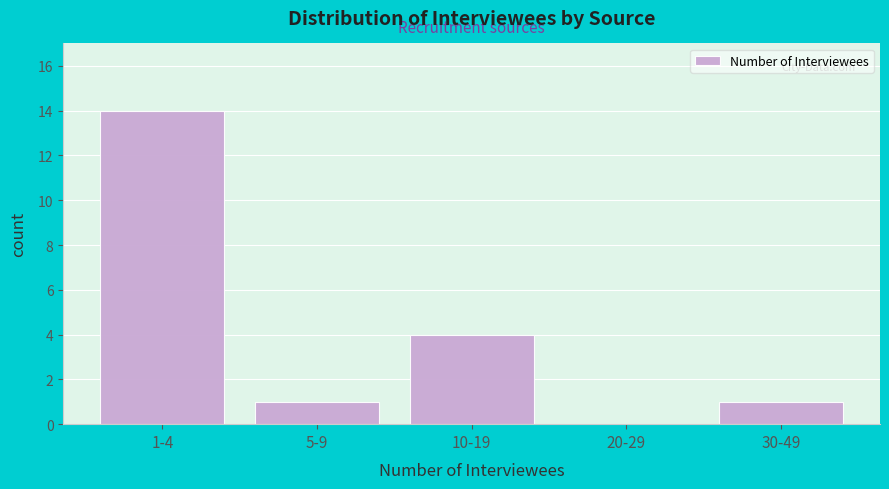

Reading left to right, what are all the values shown in this chart?

1-4=14	5-9=1	10-19=4	20-29=0	30-49=1